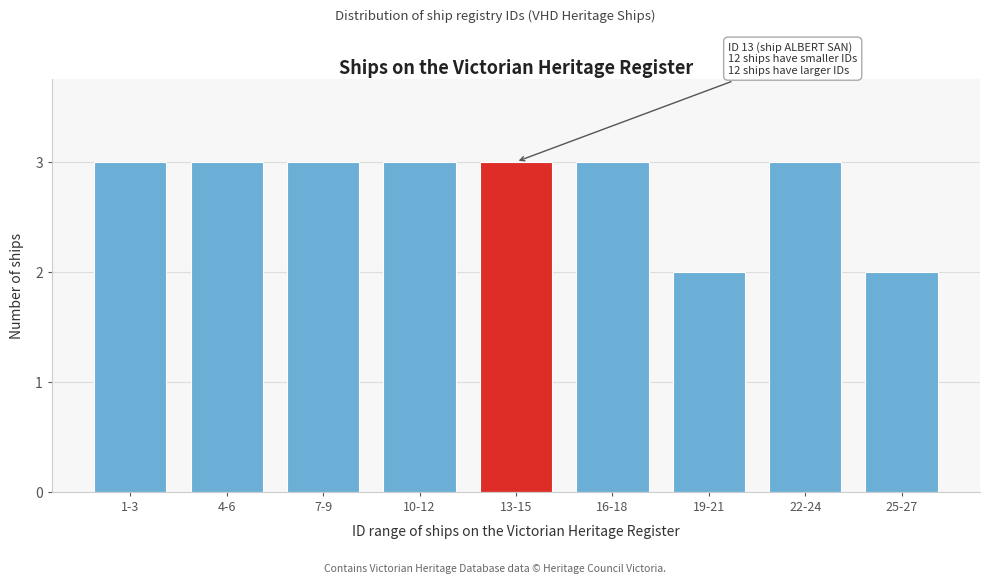

Reading right to left, what are all the values shown in this chart?

2	3	2	3	3	3	3	3	3